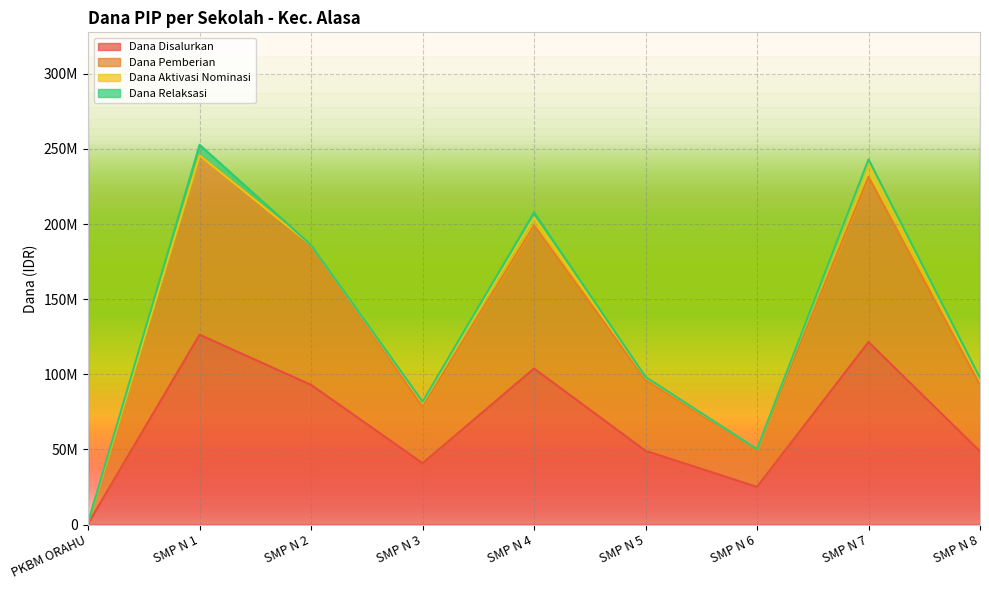

True or false: Dana Pemberian and Dana Disalurkan cross at least once.

False